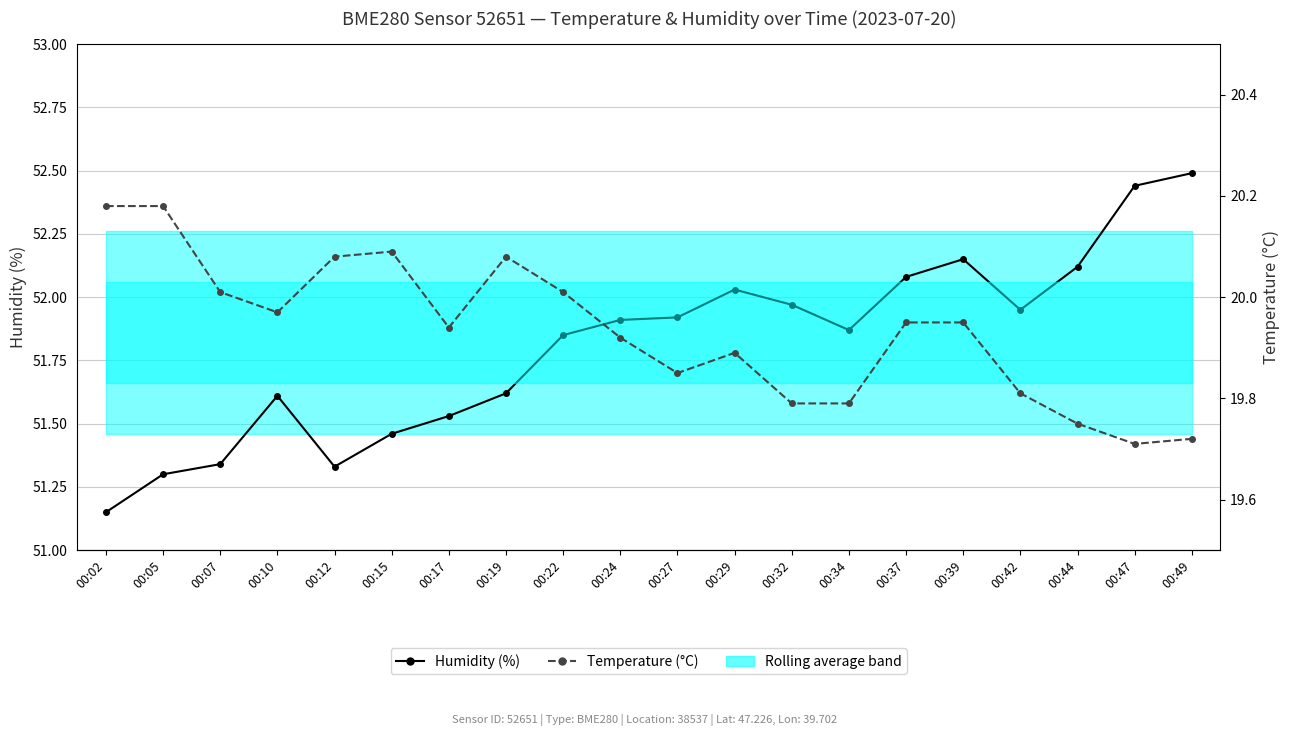

Does the chart have visible grid lines?

Yes